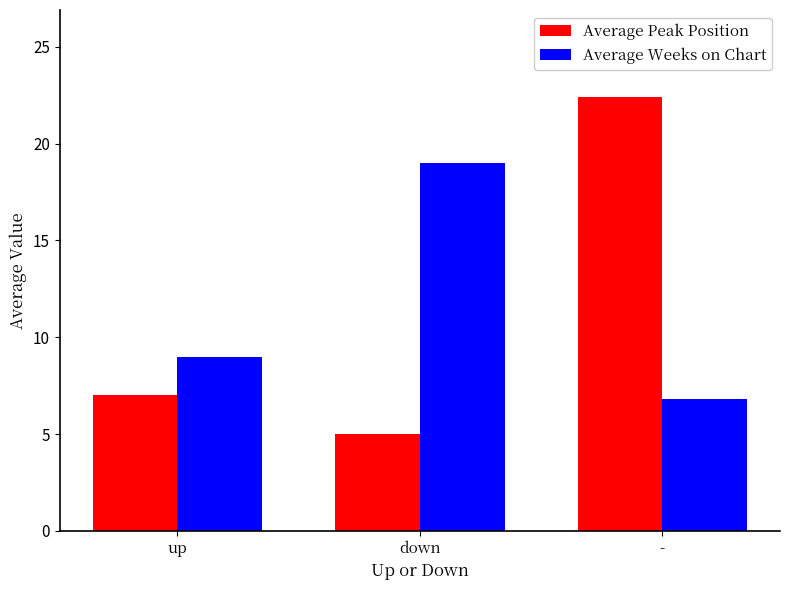

List the series in order of their peak value, lowest first.

Average Weeks on Chart, Average Peak Position